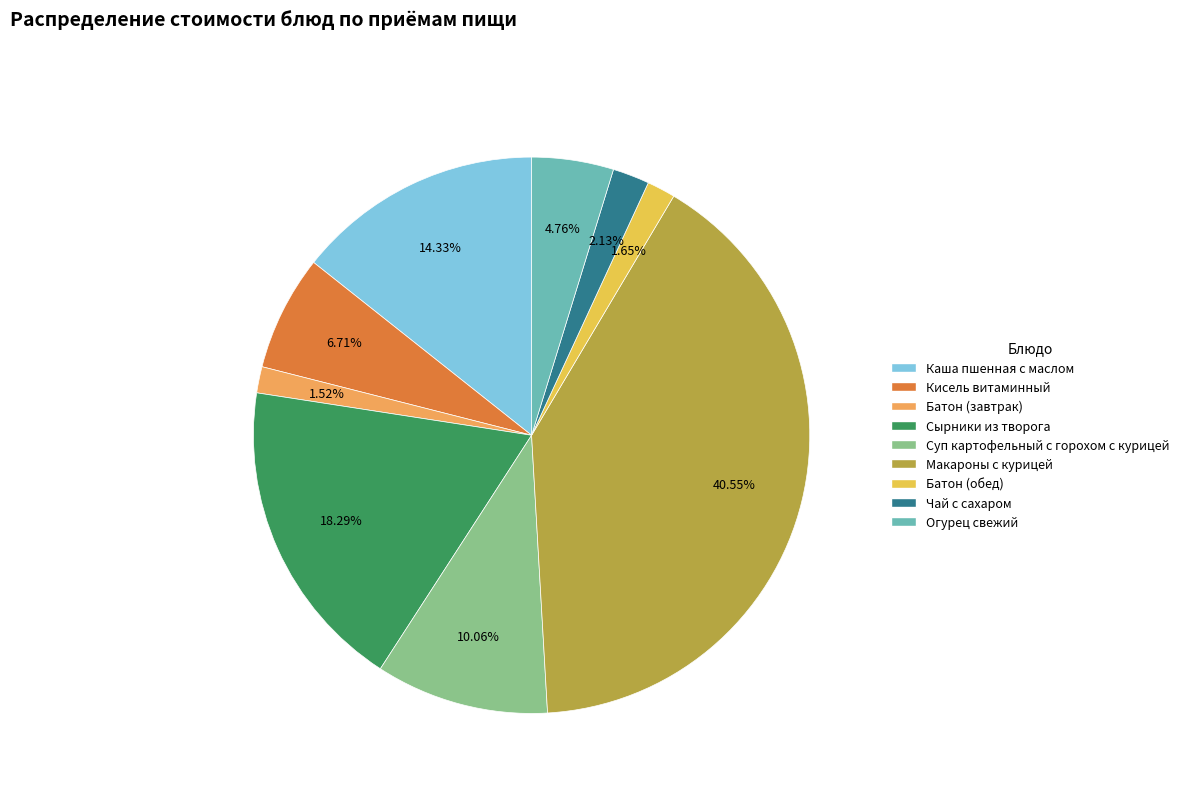

Combined, what portion of the pie is Кисель витаминный and Чай с сахаром?

8.8%